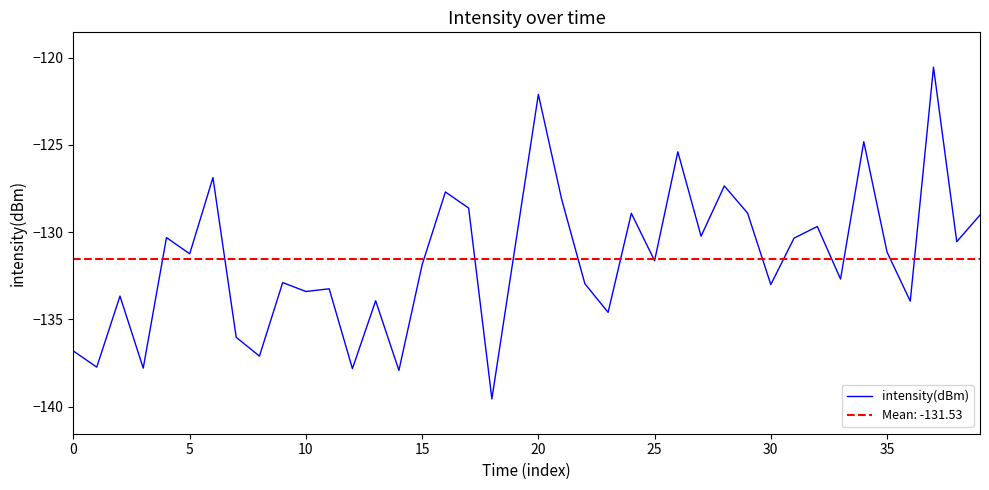

True or false: the data shows -132.7 at 33.

True